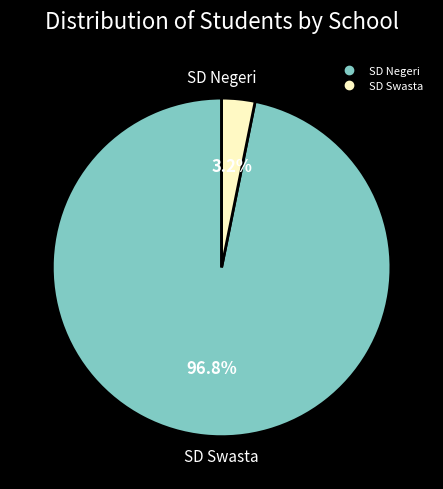

Is there a majority slice in this chart?

Yes